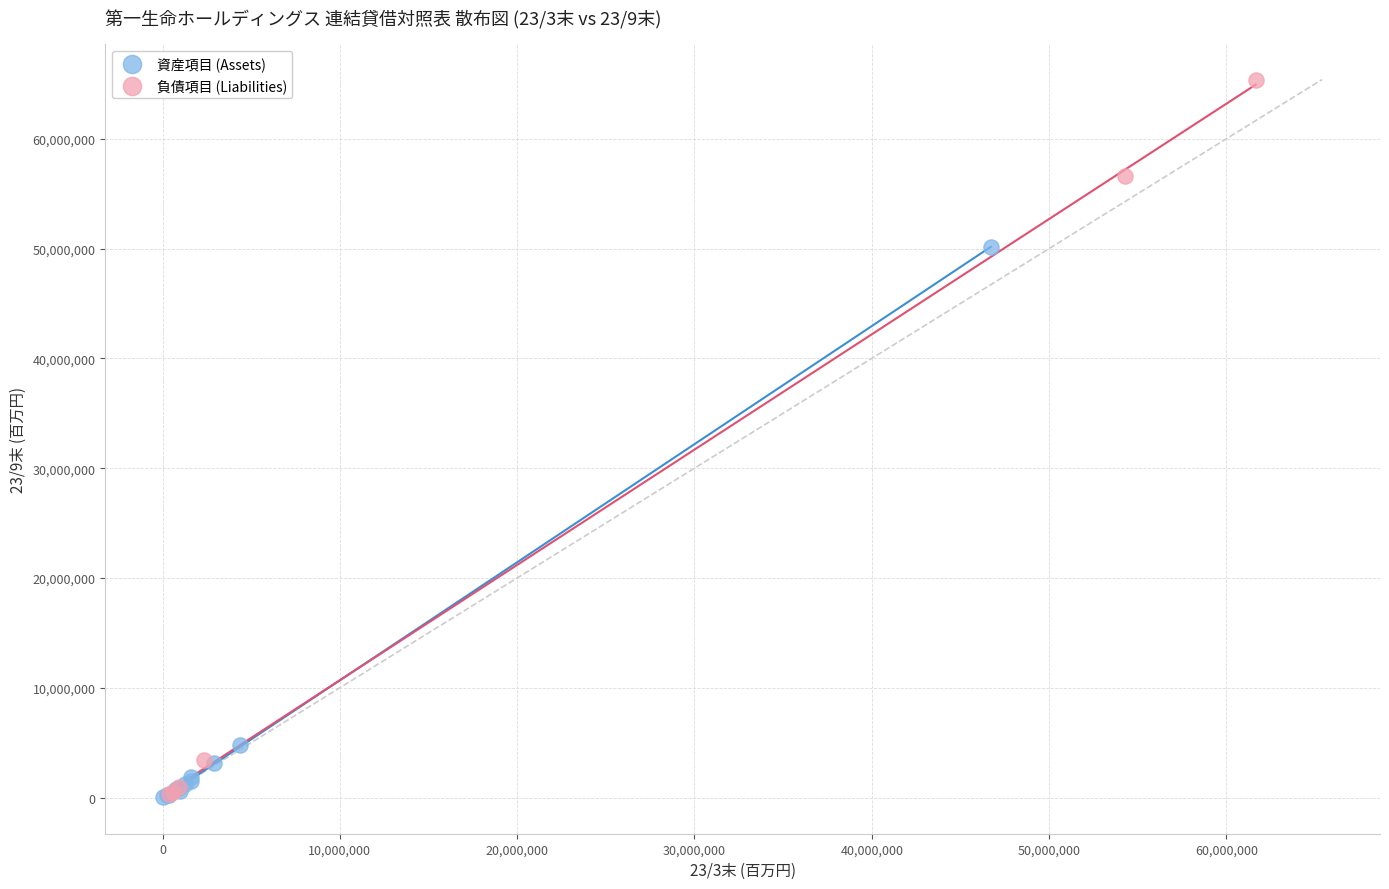

Which series contains the highest Y value?

負債項目 (Liabilities)